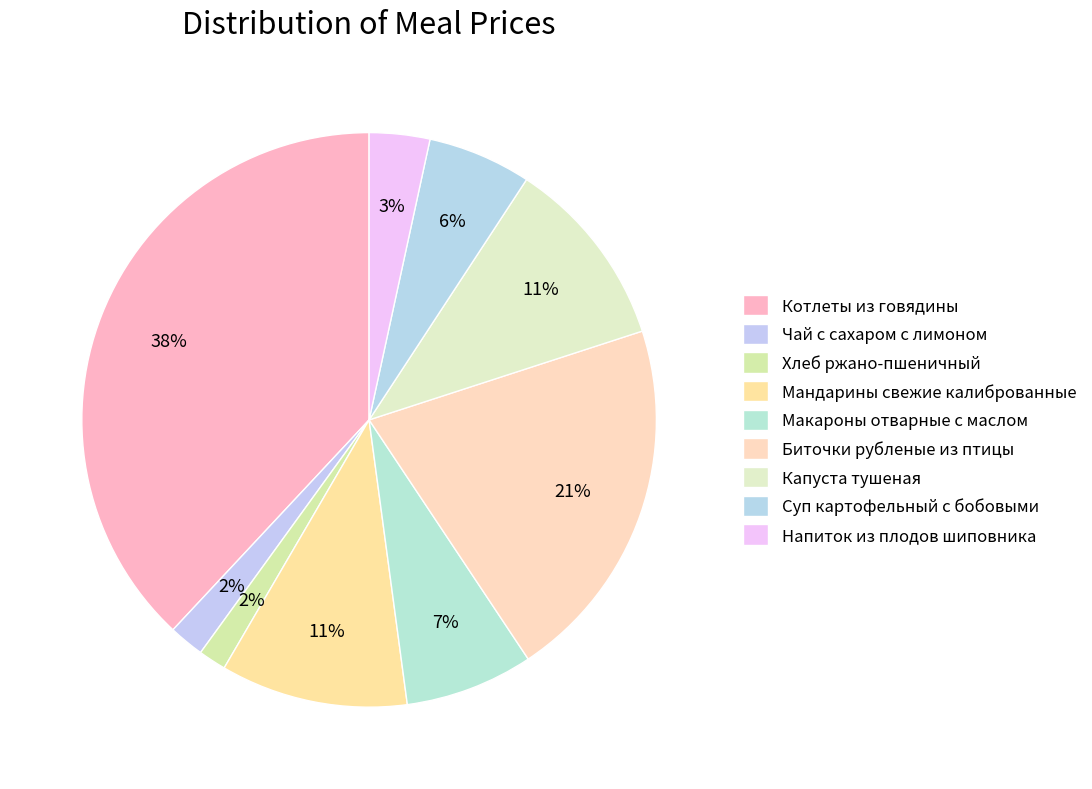

To the nearest percent, what portion does Котлеты из говядины represent?

38%